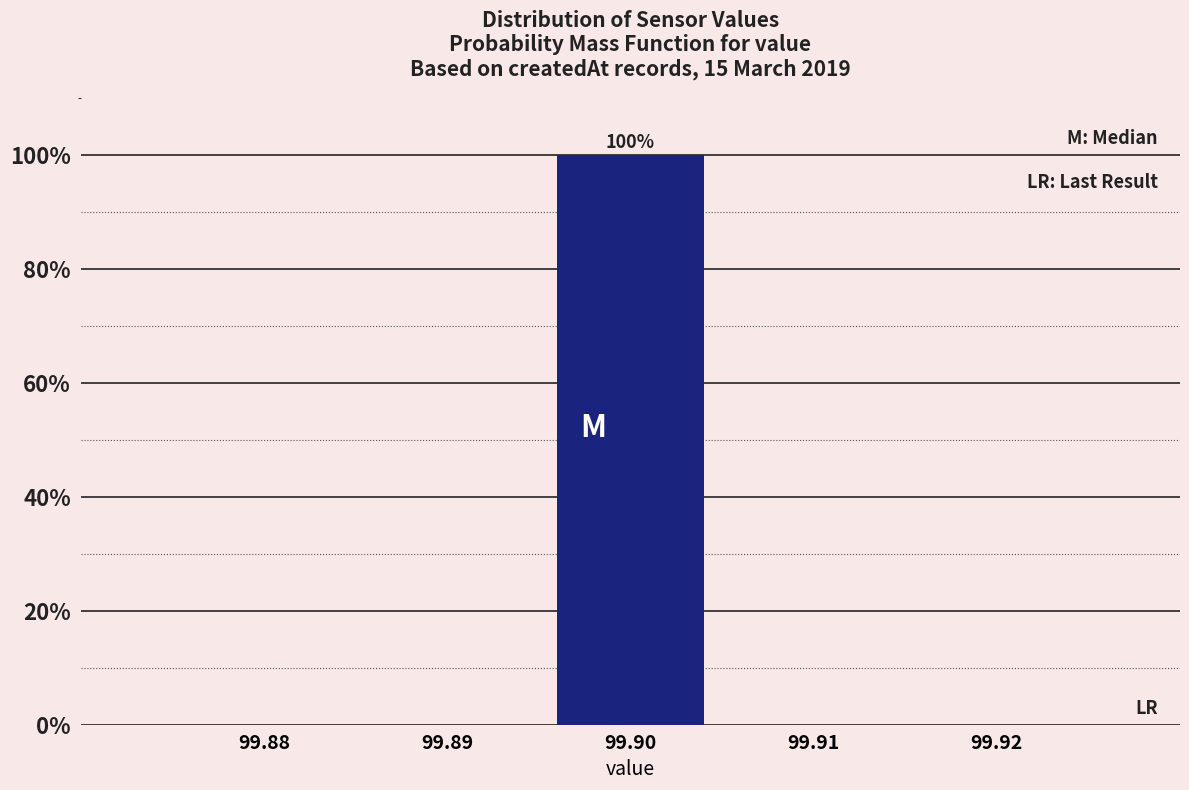

Reading right to left, extract all data points from this chart.

99.92=0	99.91=0	99.90=100	99.89=0	99.88=0